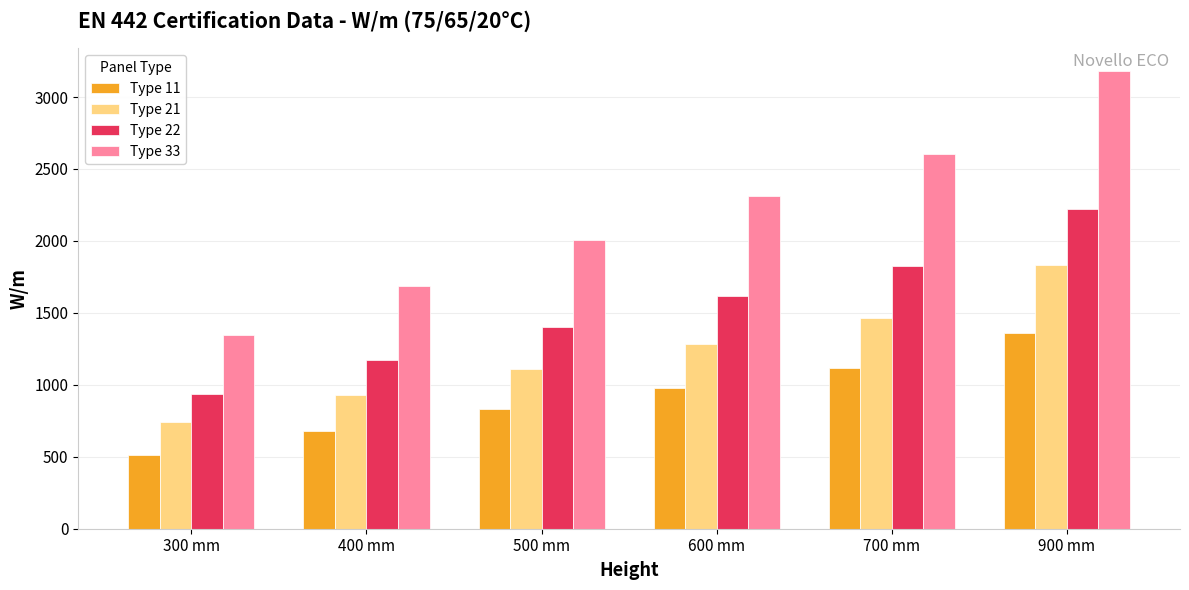

Where is Type 22 nearest to the value 1576?

600 mm